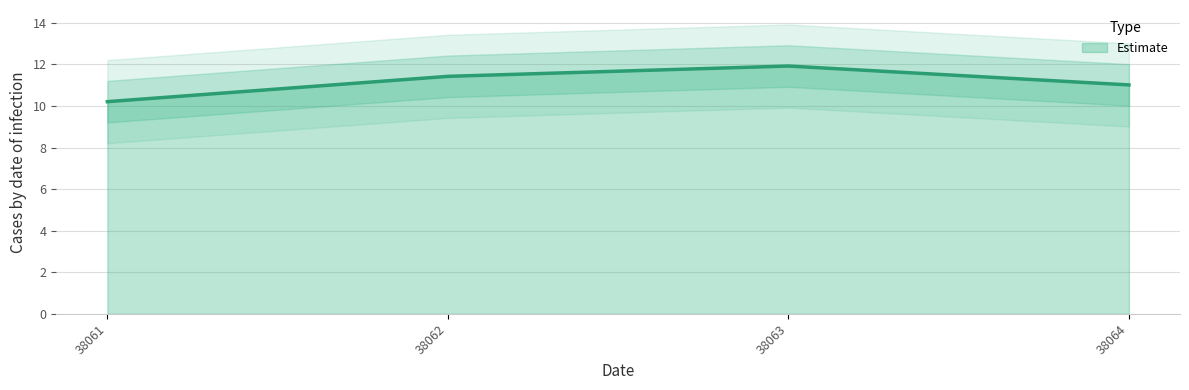

Reading right to left, extract all data points from this chart.

11.0	11.9	11.4	10.2